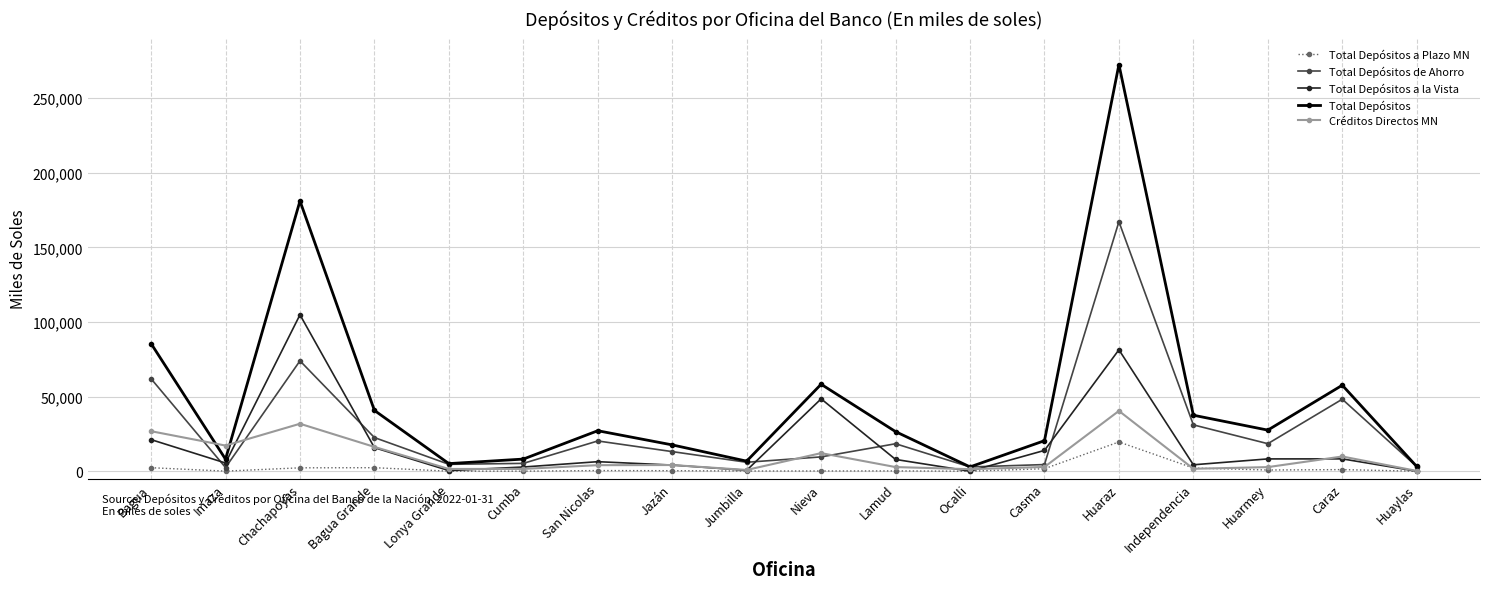

What is the average value of the Total Depósitos de Ahorro series?

28553.5